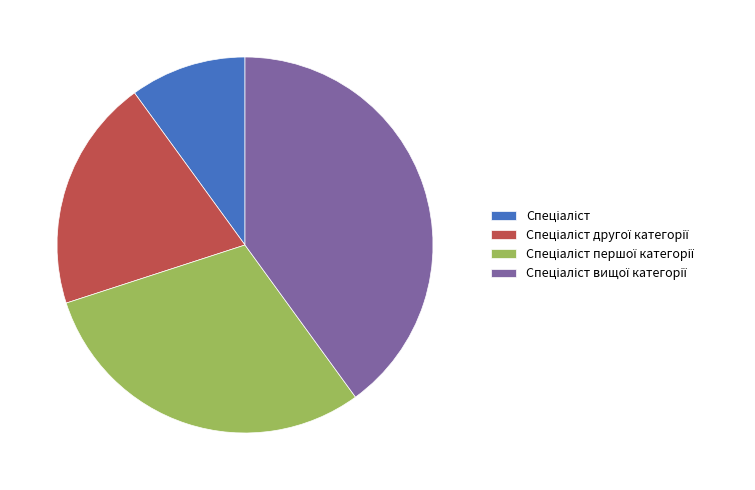

Is there a majority slice in this chart?

No